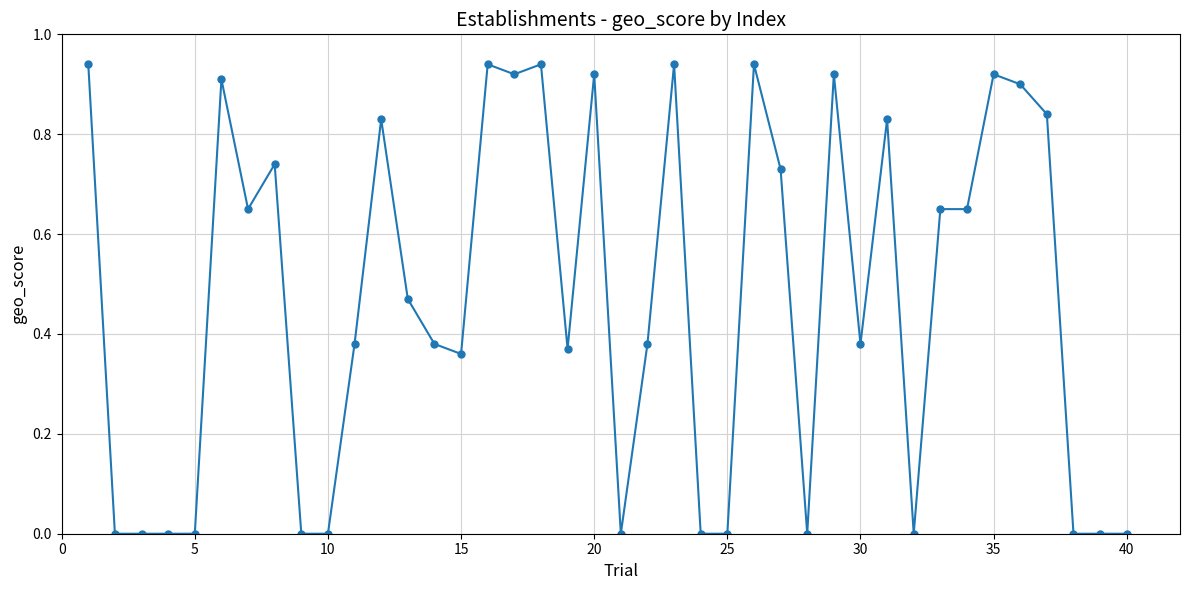

True or false: the data has more than 0 interior local peaks.

True